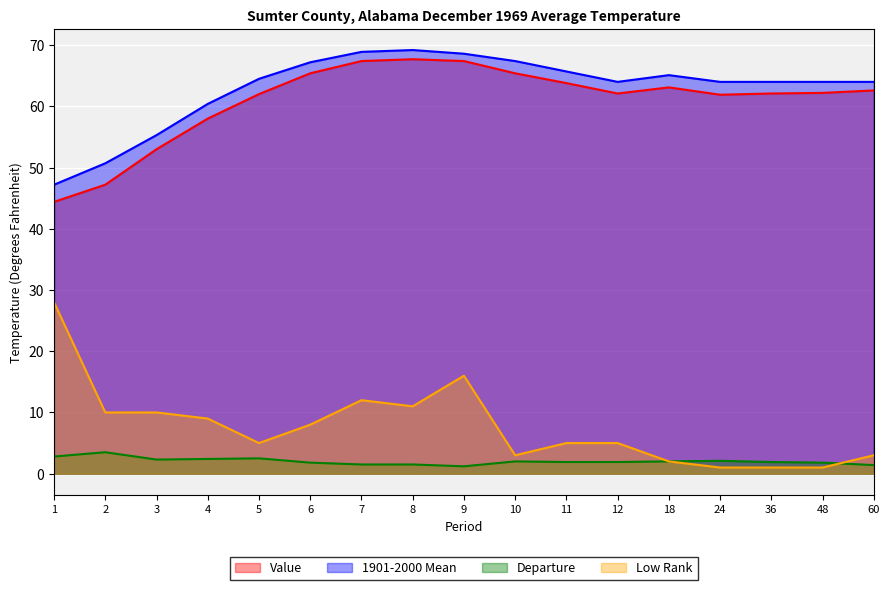

What are all the series names shown in the legend?

Value, 1901-2000 Mean, Departure, Low Rank